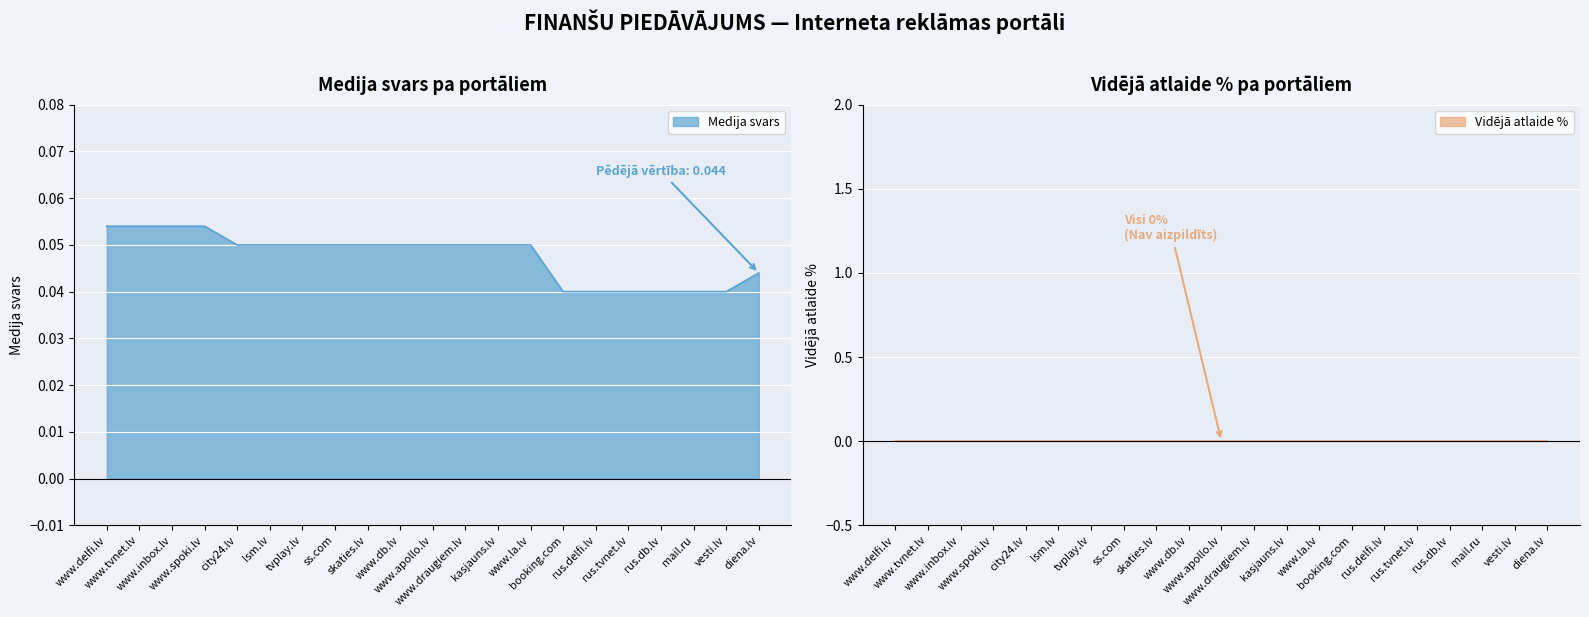

How many data points does each series have?

21